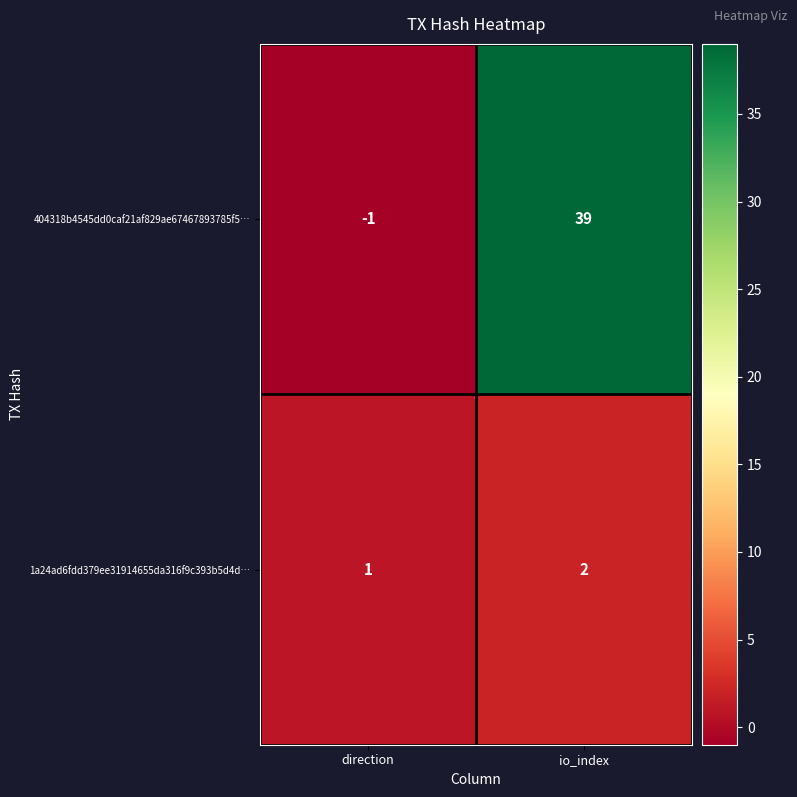

Reading left to right, transcribe all the data shown in this chart.

404318b4545dd0caf21af829ae67467893785f5…: -1	39
1a24ad6fdd379ee31914655da316f9c393b5d4d…: 1	2